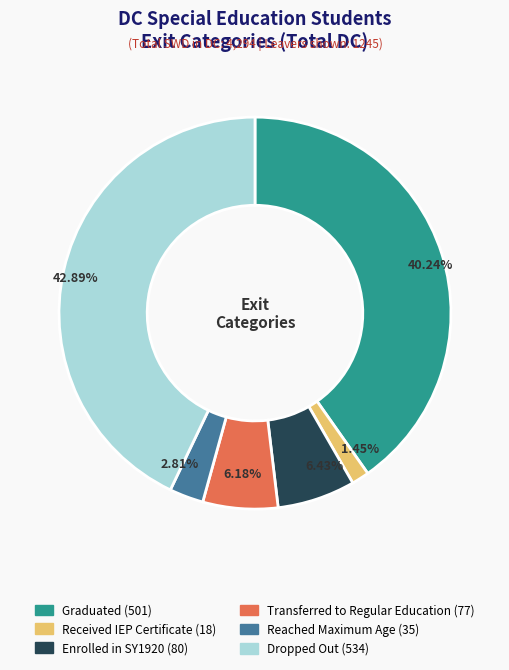

Is it true that Dropped Out is 43% of the pie?

True